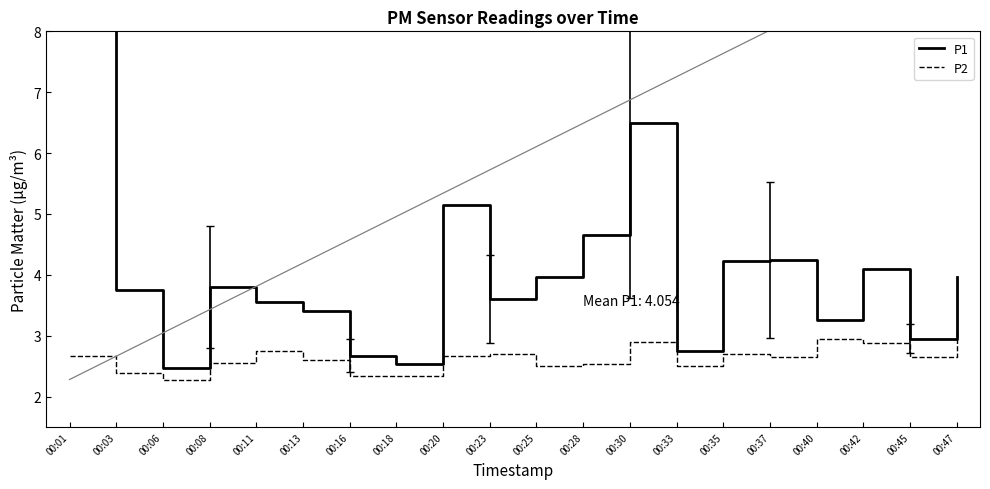

What is the value of the P2 point at the 11th from the left?

2.5